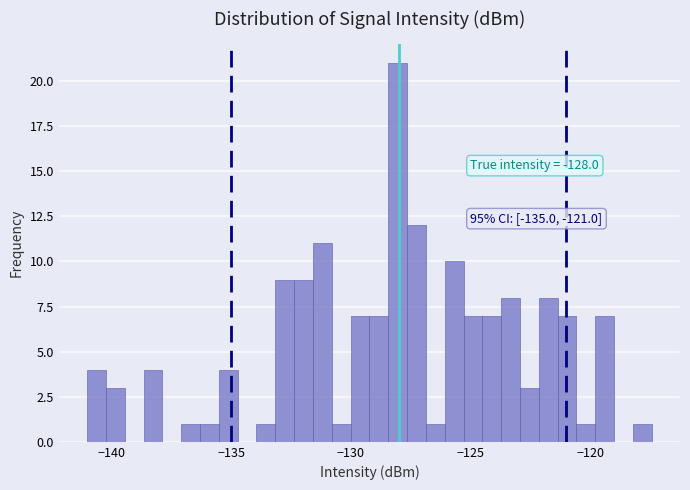

Read against the x-axis, roughly where is the centre of the tallest bar?

-128.0